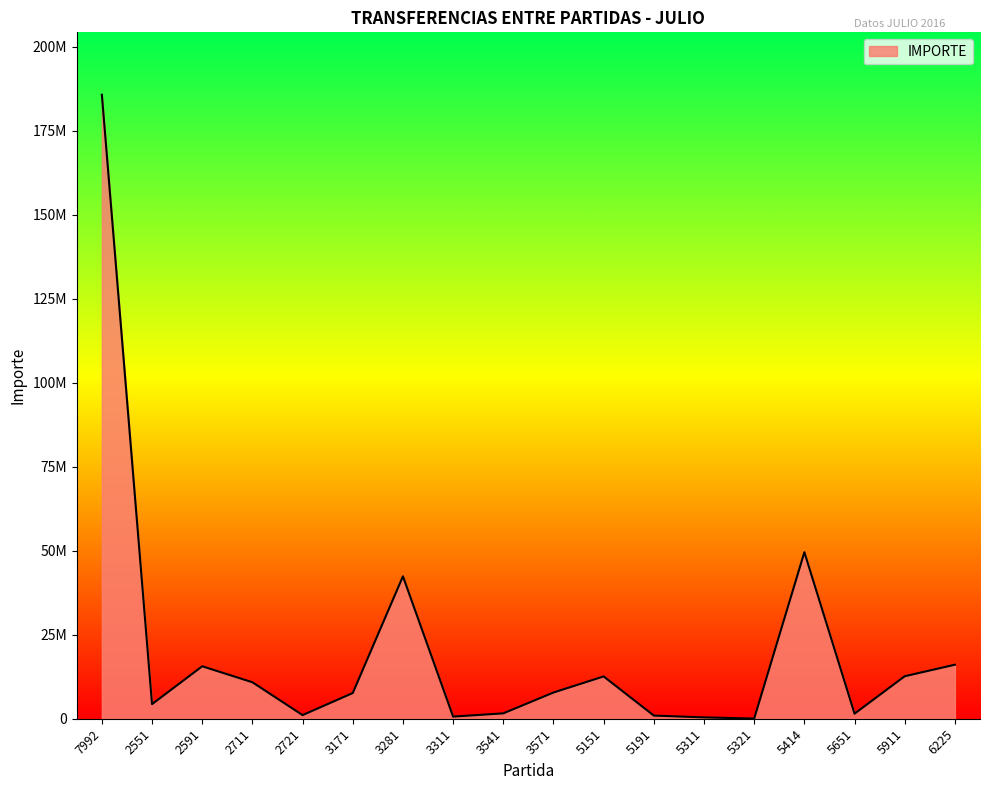

Does the chart have visible grid lines?

No